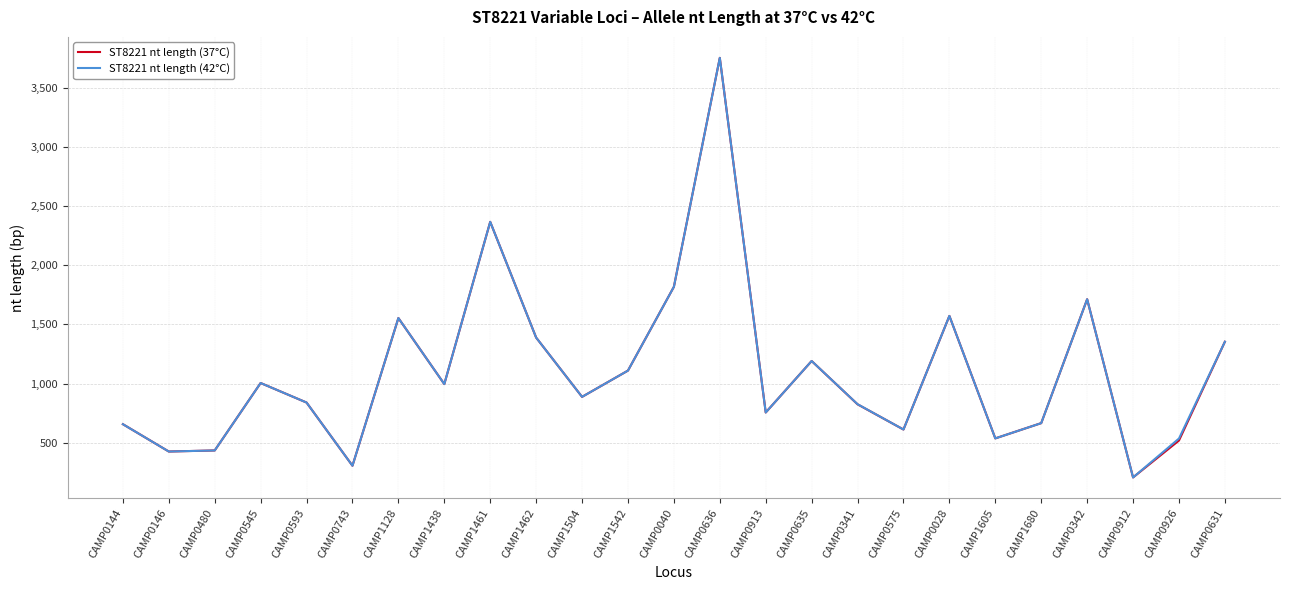

What is the minimum value shown in the chart?

207